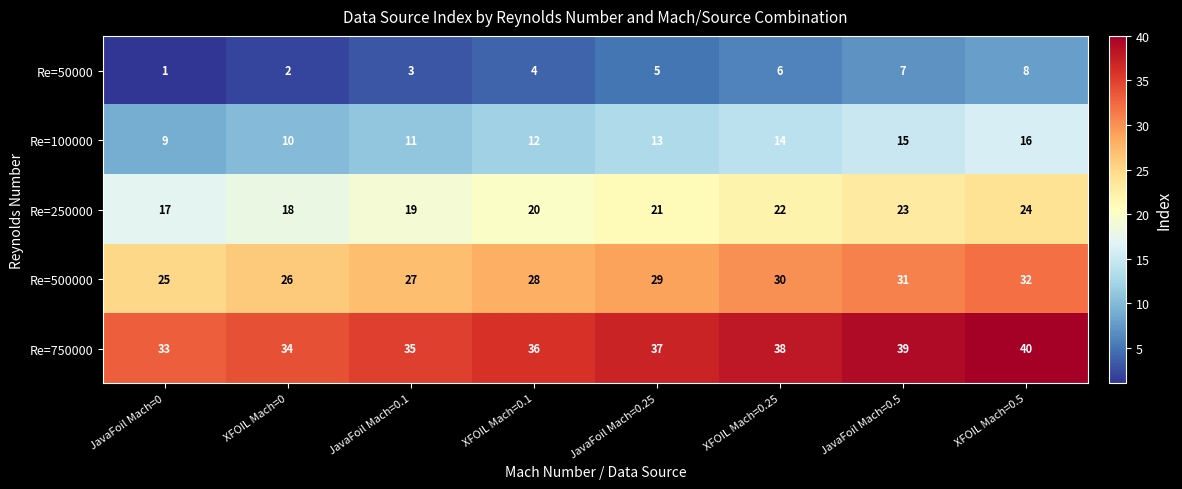

How many data points does each series have?

8